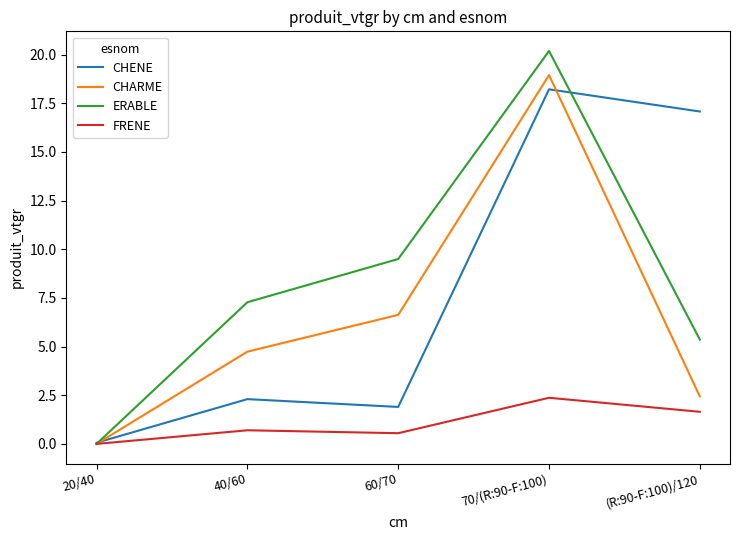

At which category does the chart reach its peak across all series?

70/(R:90-F:100)